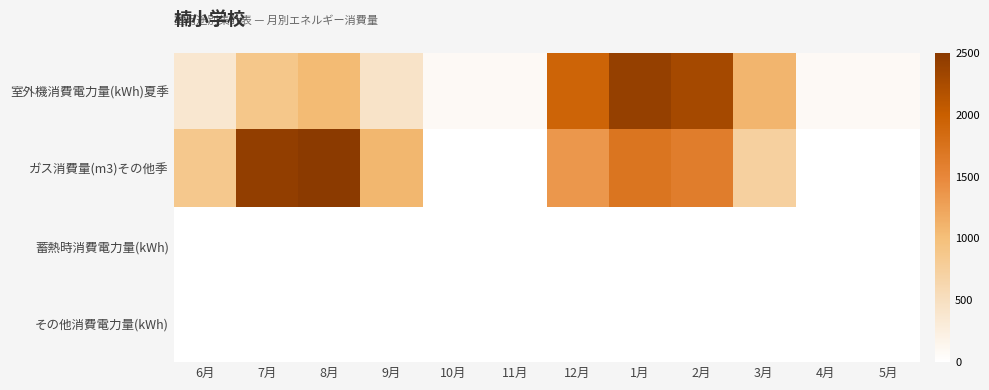

Reading left to right, list all the values displayed in this chart.

室外機消費電力量(kWh)夏季: 6月=373.3	7月=884.9	8月=1040.2	9月=437.7	10月=80.8	11月=78.2	12月=1925.5	1月=2410.7	2月=2280.2	3月=1088.4	4月=78.2	5月=80.8
ガス消費量(m3)その他季: 6月=869.0	7月=2433.2	8月=2913.2	9月=1075.9	10月=0.0	11月=0.0	12月=1350.2	1月=1710.2	2月=1620.2	3月=735.1	4月=0.0	5月=0.0
蓄熱時消費電力量(kWh): 6月=0.0	7月=0.0	8月=0.0	9月=0.0	10月=0.0	11月=0.0	12月=0.0	1月=0.0	2月=0.0	3月=0.0	4月=0.0	5月=0.0
その他消費電力量(kWh): 6月=0.0	7月=0.0	8月=0.0	9月=0.0	10月=0.0	11月=0.0	12月=0.0	1月=0.0	2月=0.0	3月=0.0	4月=0.0	5月=0.0